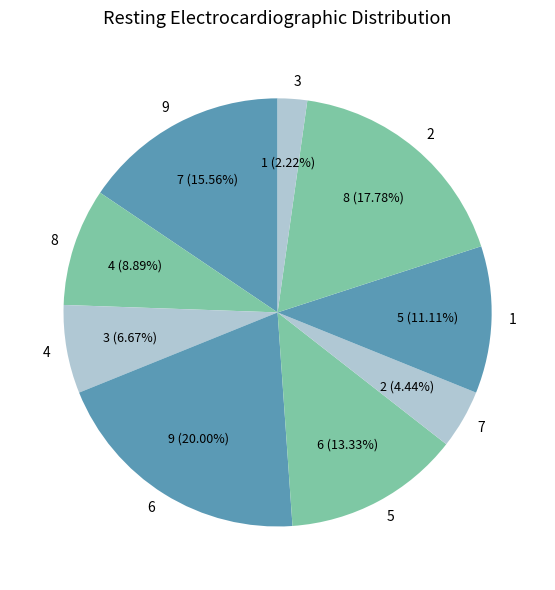

How many segments does this pie chart have?

9